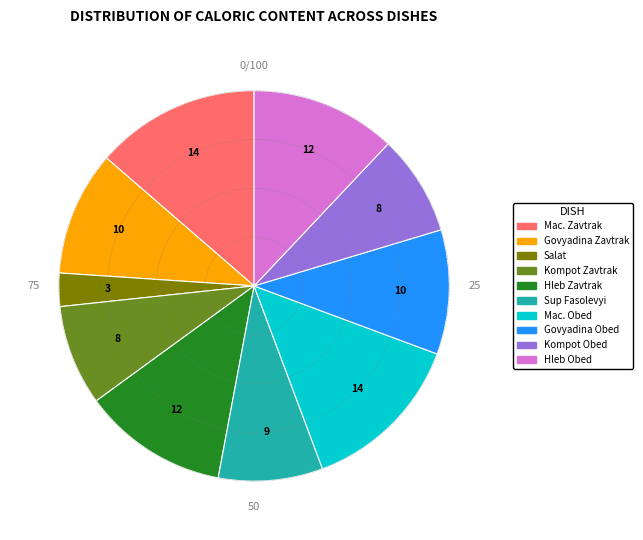

How many segments does this pie chart have?

10